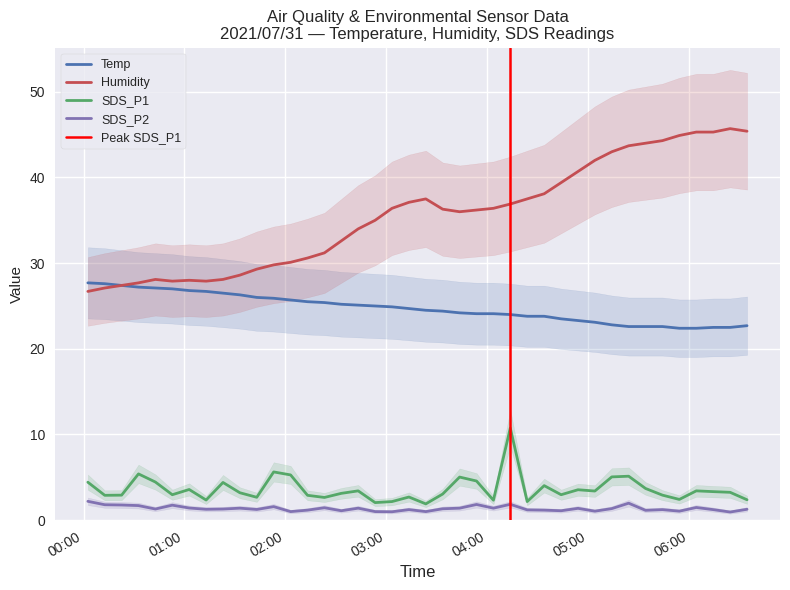

True or false: Temp and SDS_P2 cross at least once.

False